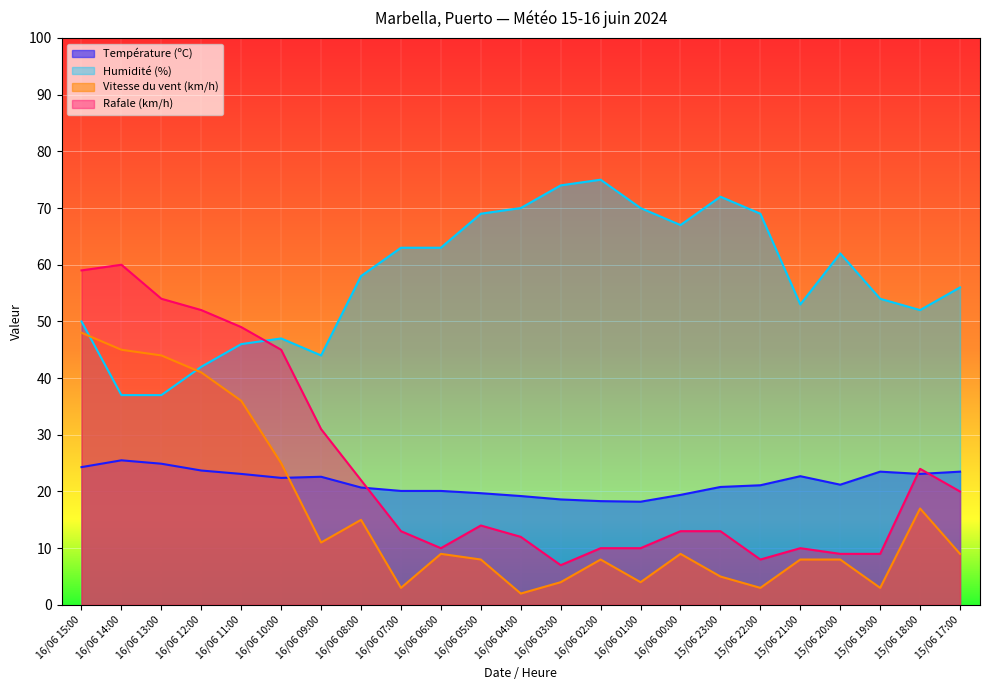

How many lines are shown in the chart?

4